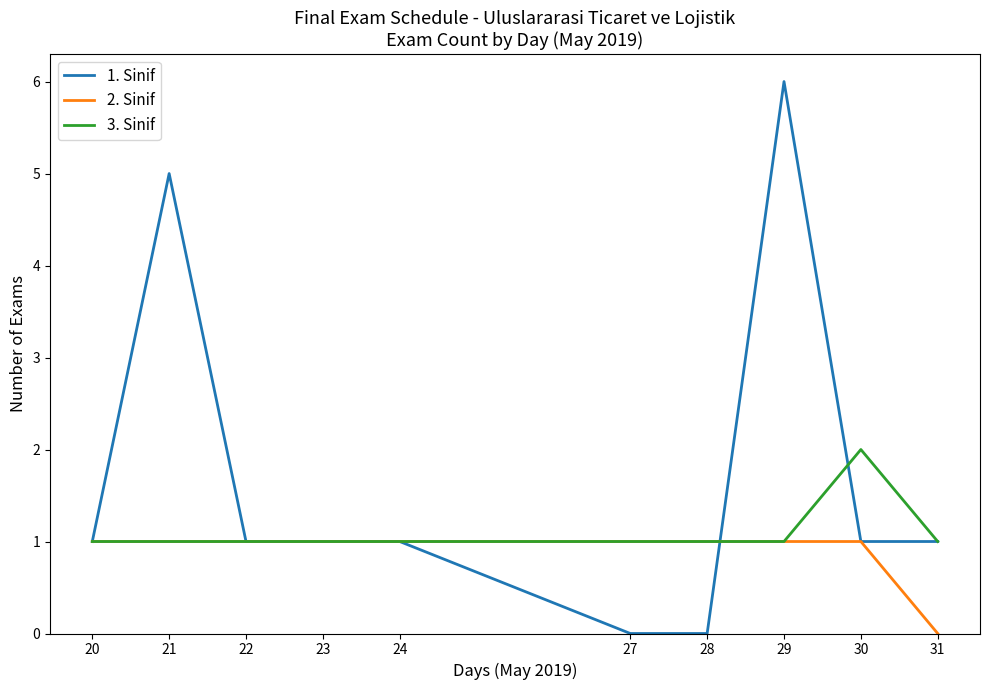

Reading left to right, transcribe all the data shown in this chart.

1. Sinif: 20=1	21=5	22=1	23=1	24=1	27=0	28=0	29=6	30=1	31=1
2. Sinif: 20=1	21=1	22=1	23=1	24=1	27=1	28=1	29=1	30=1	31=0
3. Sinif: 20=1	21=1	22=1	23=1	24=1	27=1	28=1	29=1	30=2	31=1